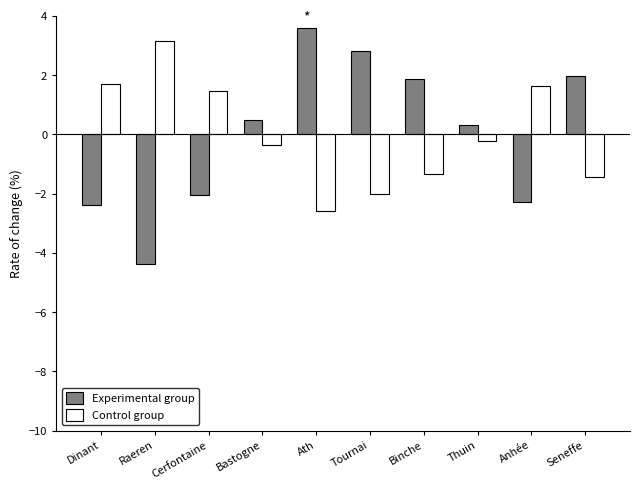

Read the Experimental group value at Thuin.

0.3